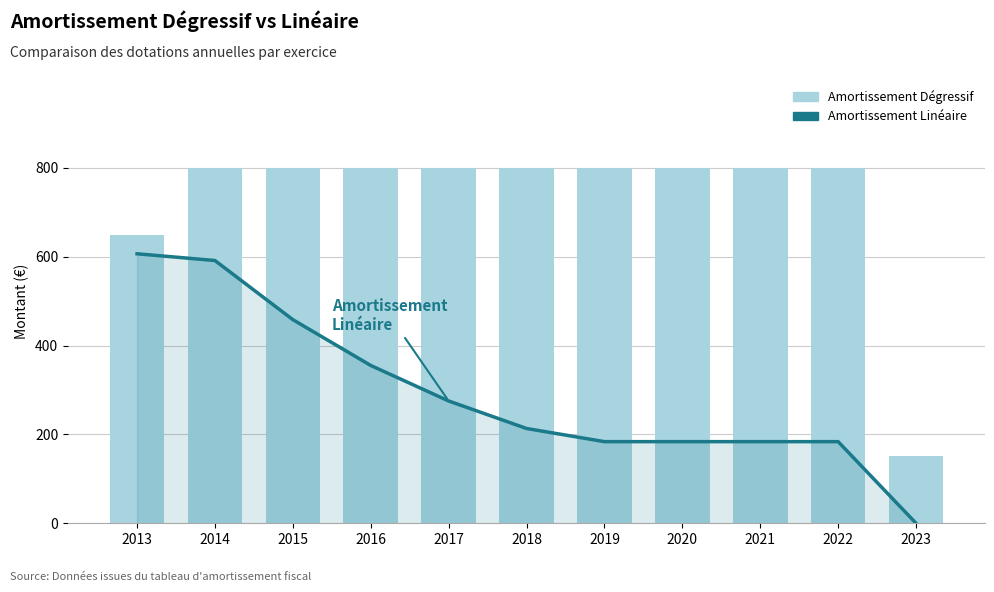

Which series has the largest range (max minus min)?

Amortissement Dégressif